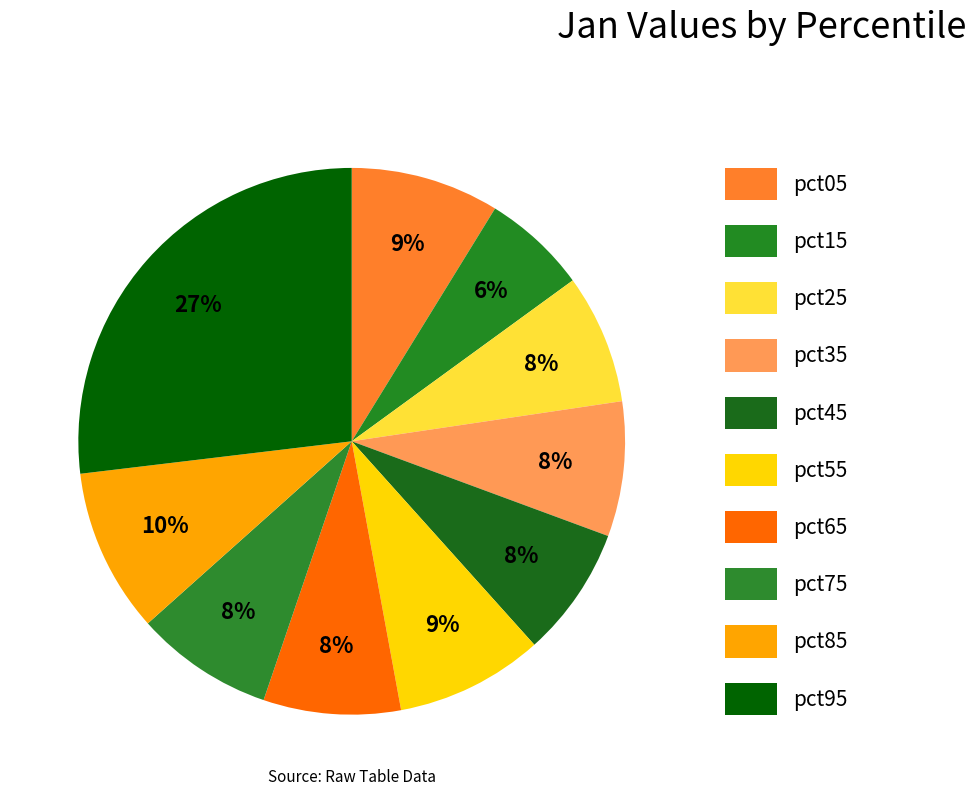

How many slices are in this pie chart?

10